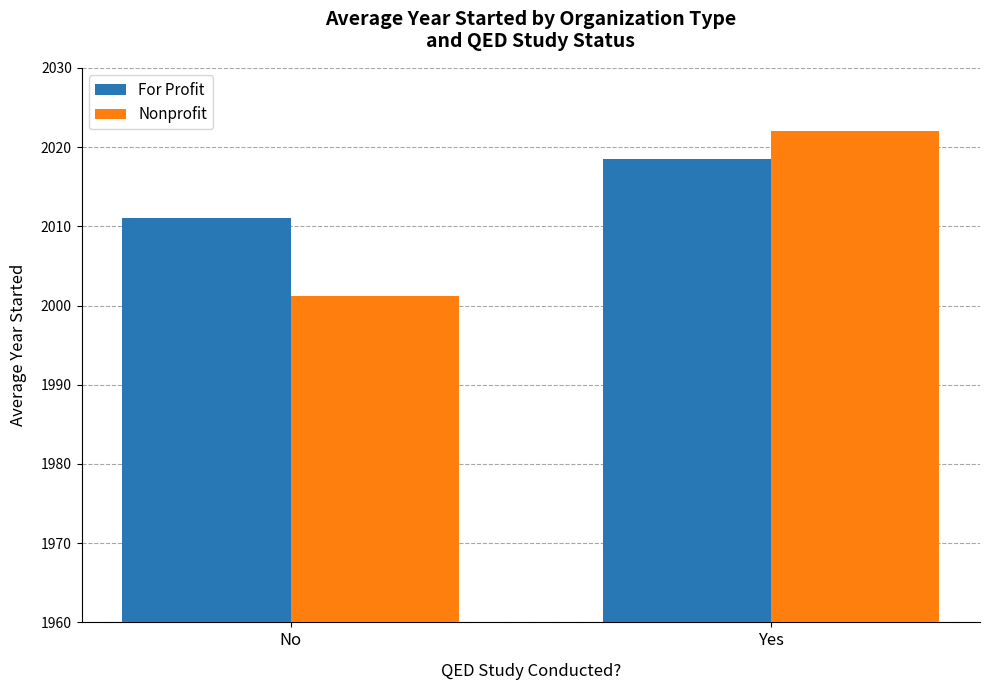

How many bars are there in each group?

2